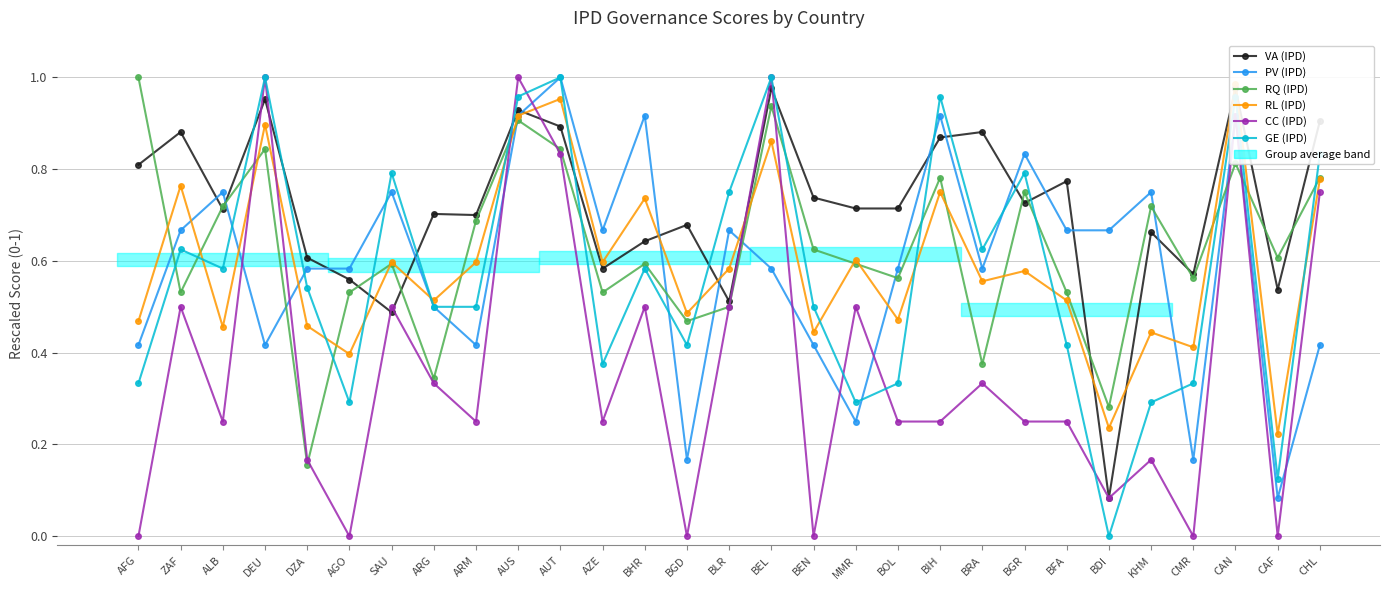

In GE (IPD), how many points are lower than both neighbors (excluding endpoints)?

8